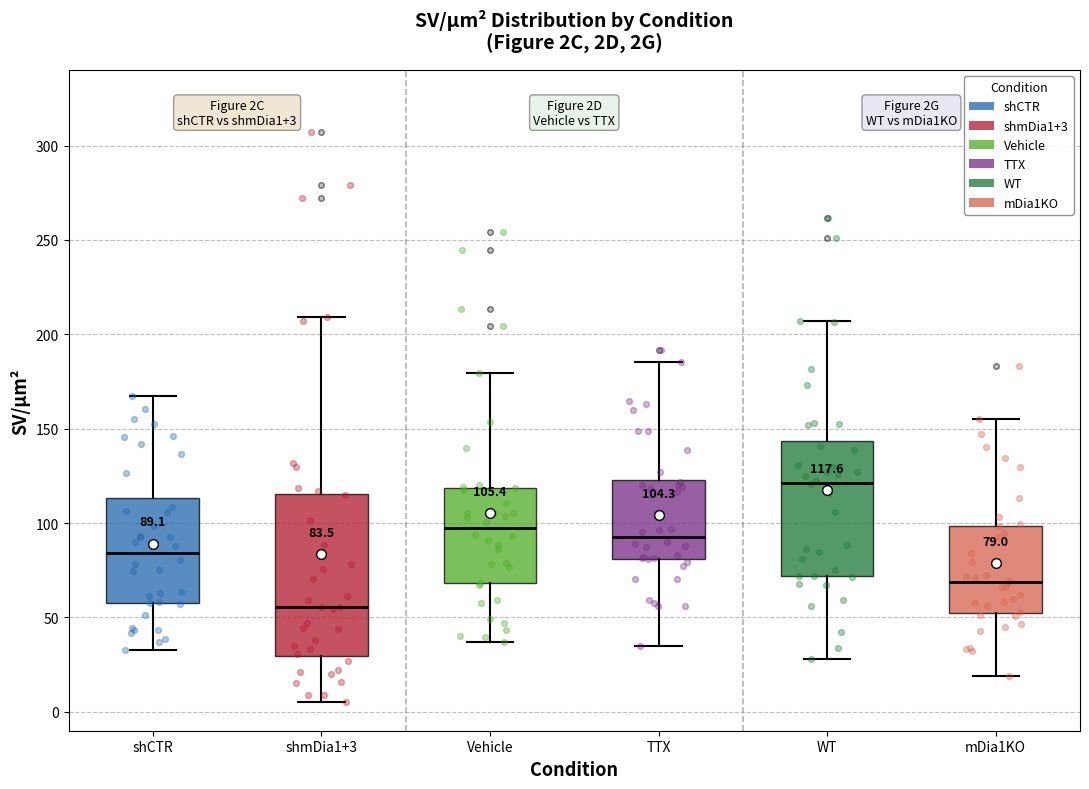

Which box's median line is the lowest?

shmDia1+3